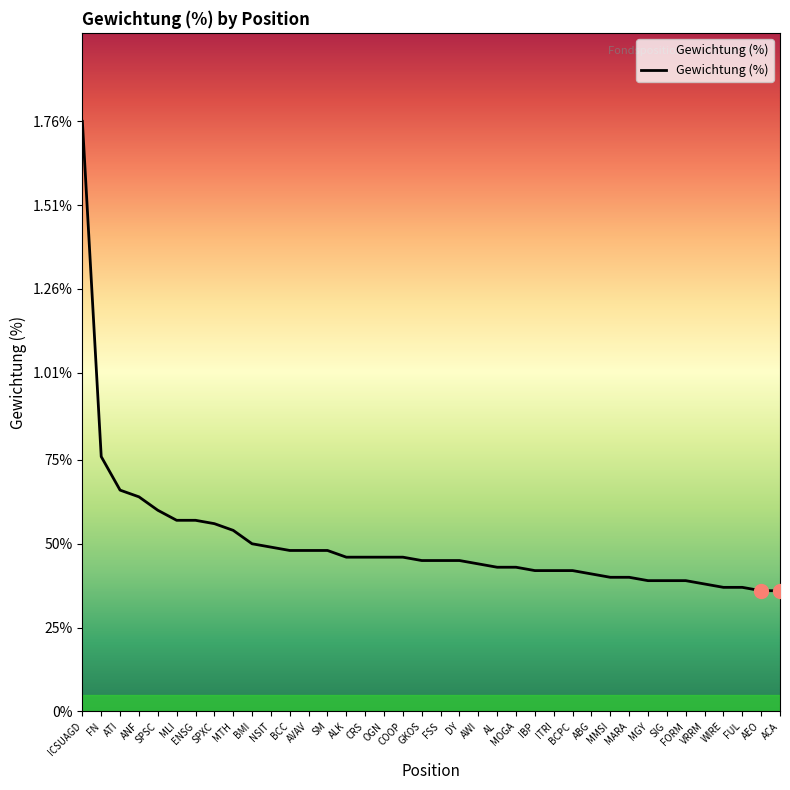

At which category does the chart reach its minimum across all series?

AEO